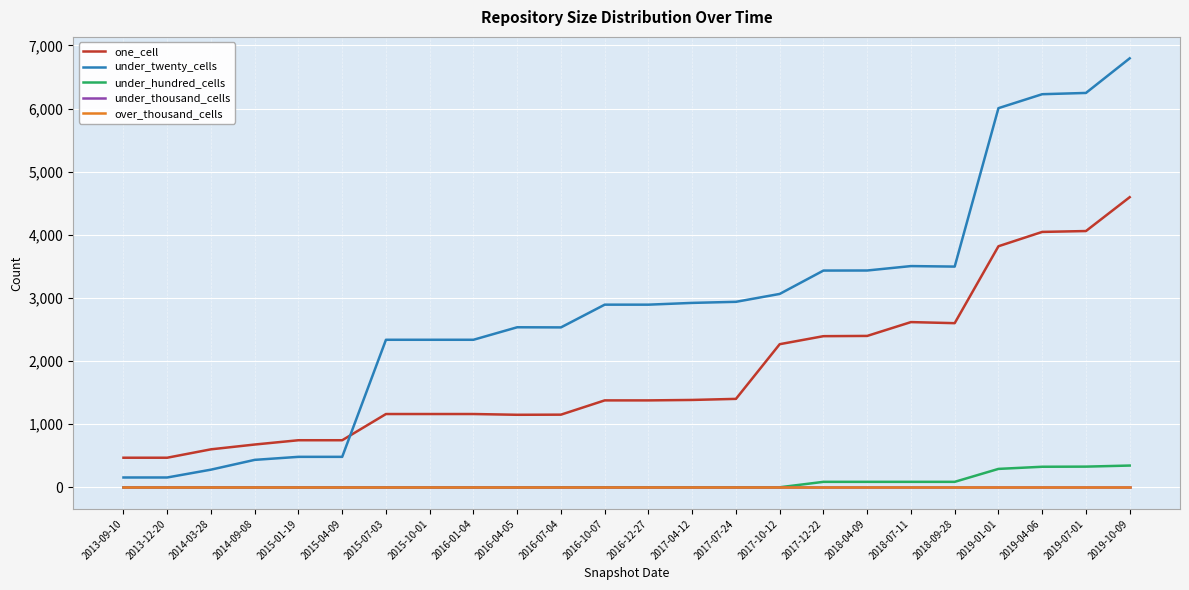

What is the value of the under_hundred_cells point at the 20th from the left?

88